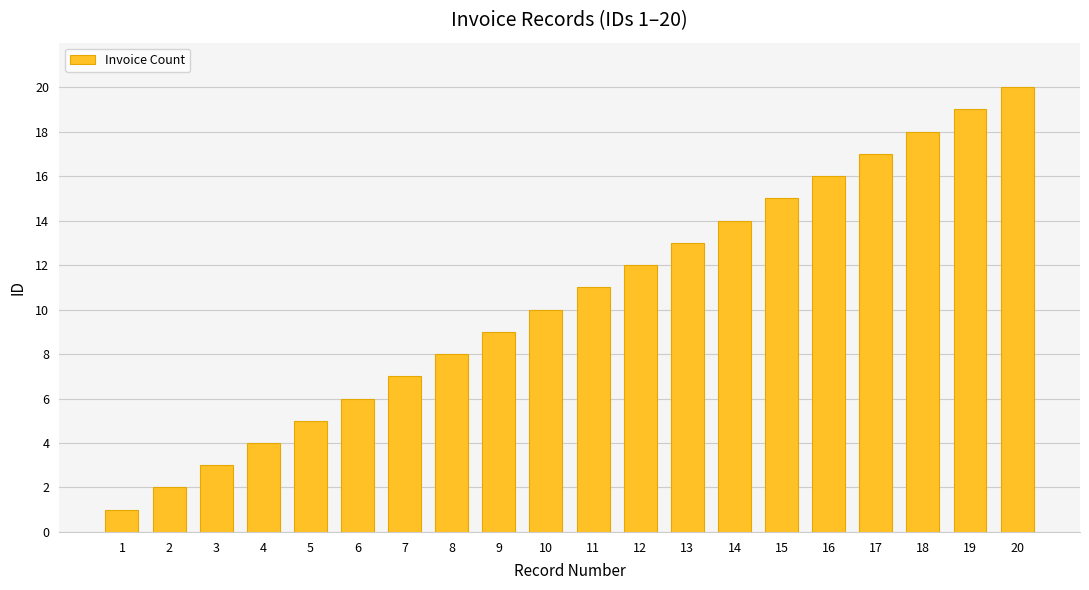

Does the chart contain any negative values?

No